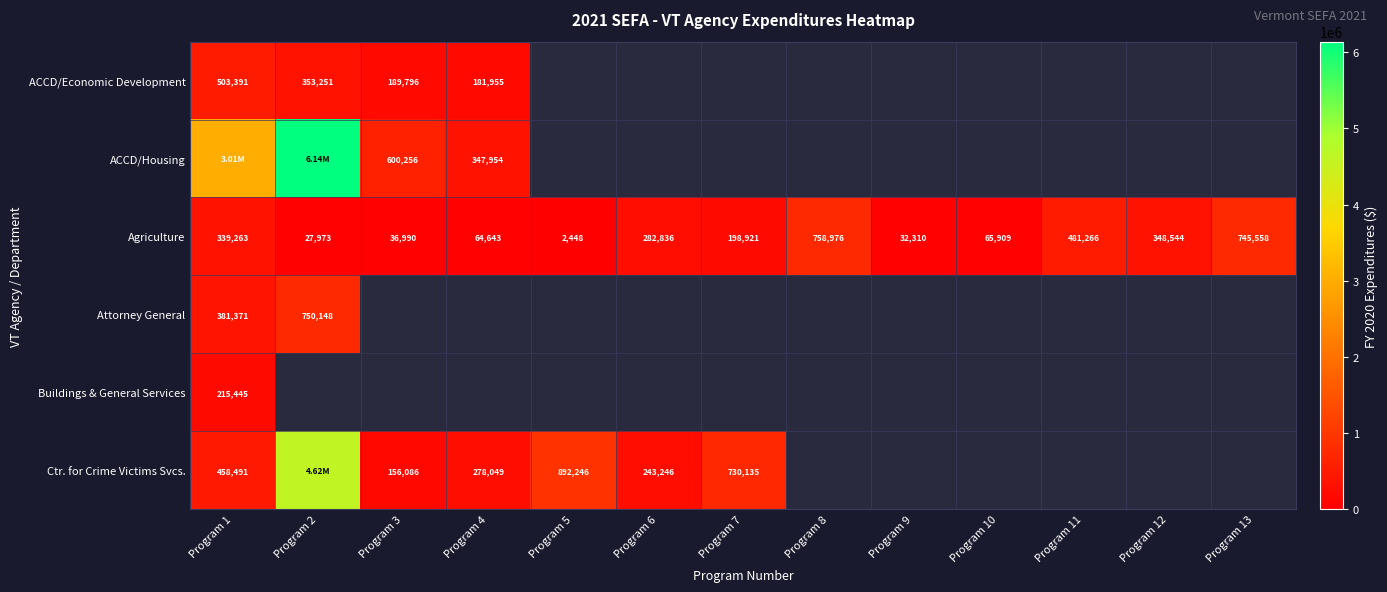

What is the average value of the Agriculture series?

260434